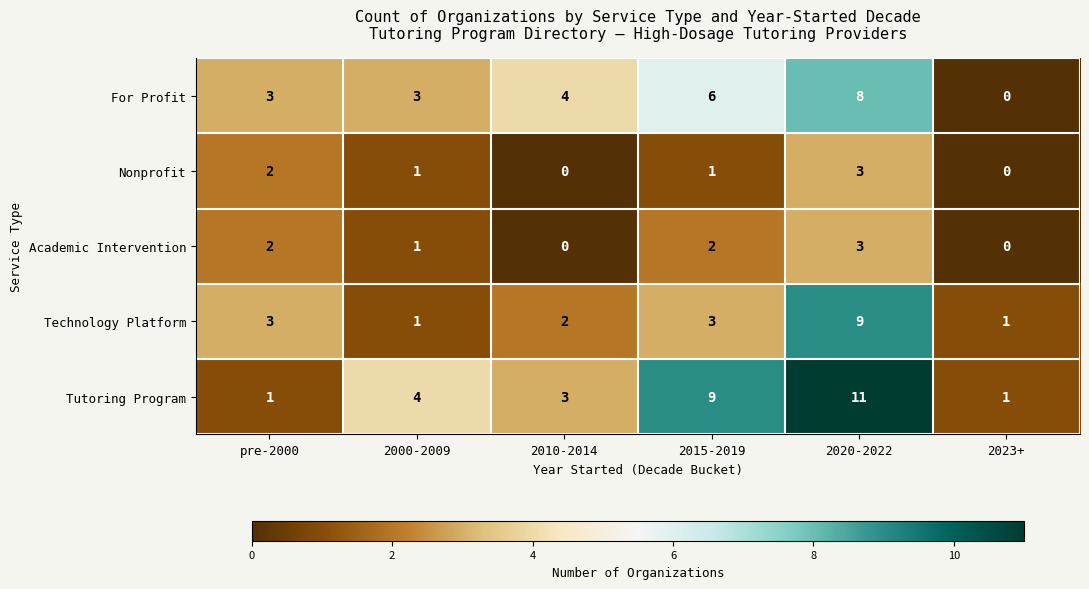

How many data points in Academic Intervention are less than 2?

3